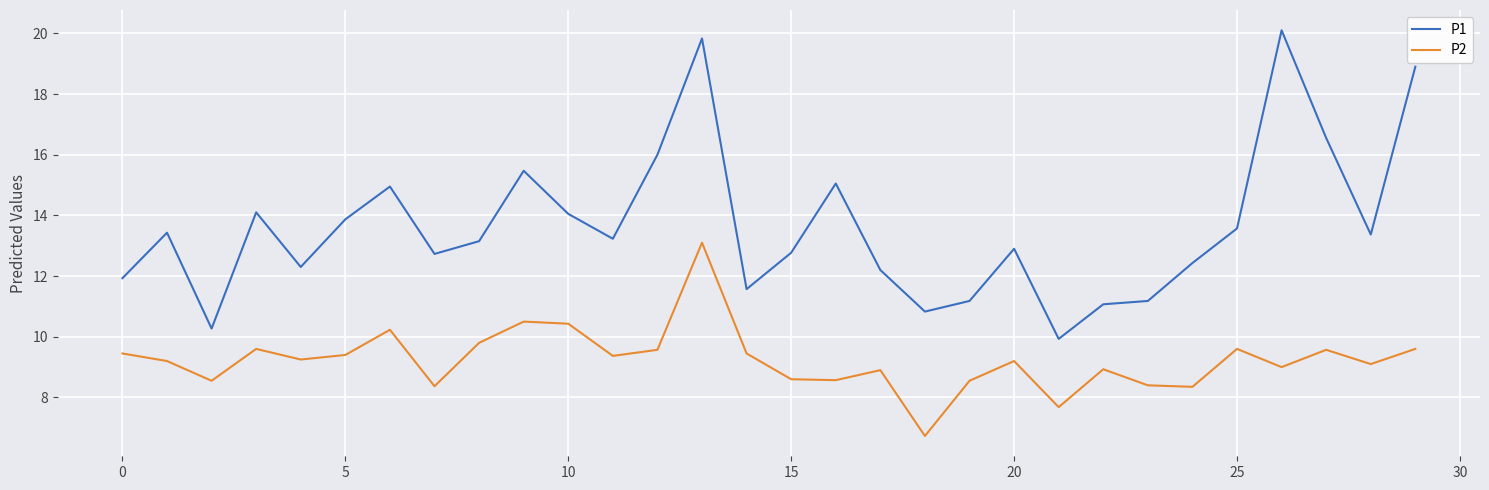

True or false: P2 and P1 cross at least once.

False